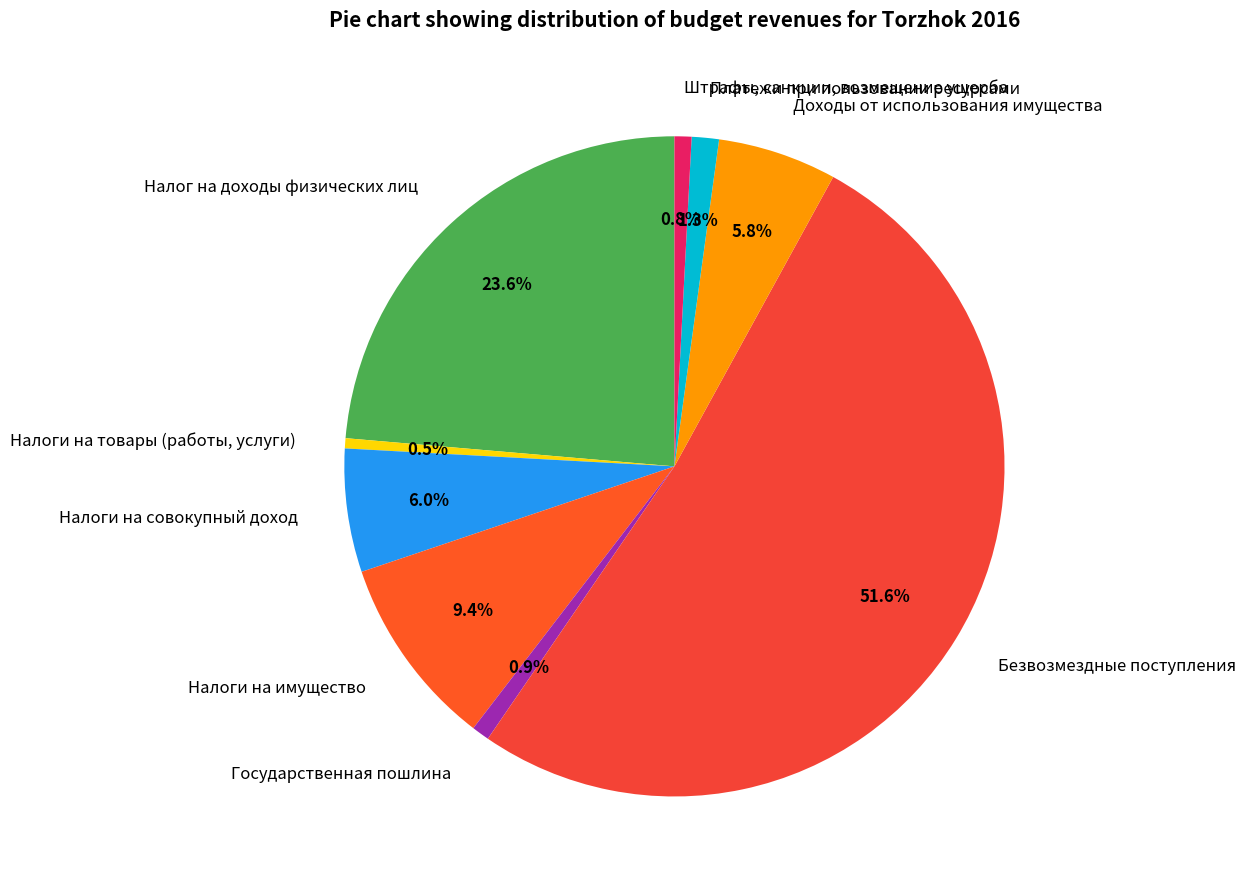

Rank the categories by value from highest to lowest.

Безвозмездные поступления, Налог на доходы физических лиц, Налоги на имущество, Налоги на совокупный доход, Доходы от использования имущества, Платежи при пользовании ресурсами, Государственная пошлина, Штрафы, санкции, возмещение ущерба, Налоги на товары (работы, услуги)